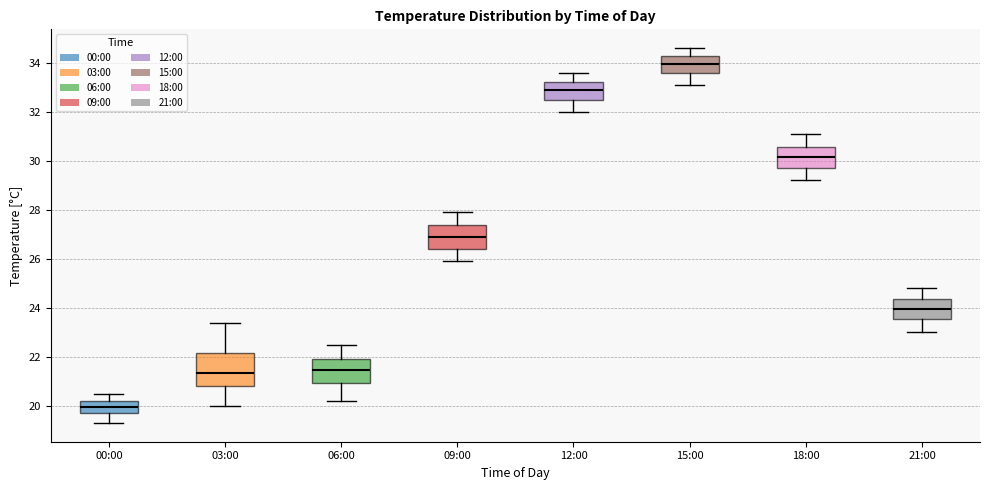

Where does the upper whisker of the box for 12:00 end on the y-axis? The values are not printed on the chart, so give them approximately, as read against the axis.

33.6